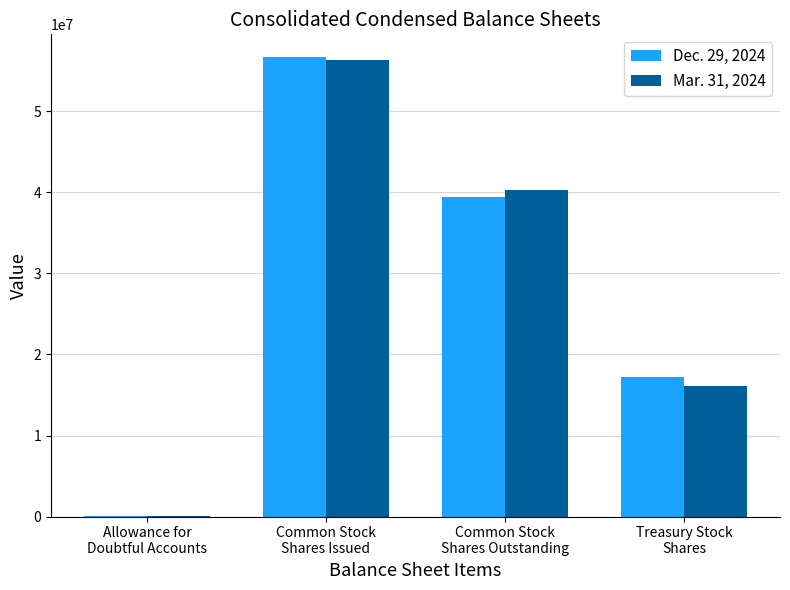

What are all the series names shown in the legend?

Dec. 29, 2024, Mar. 31, 2024